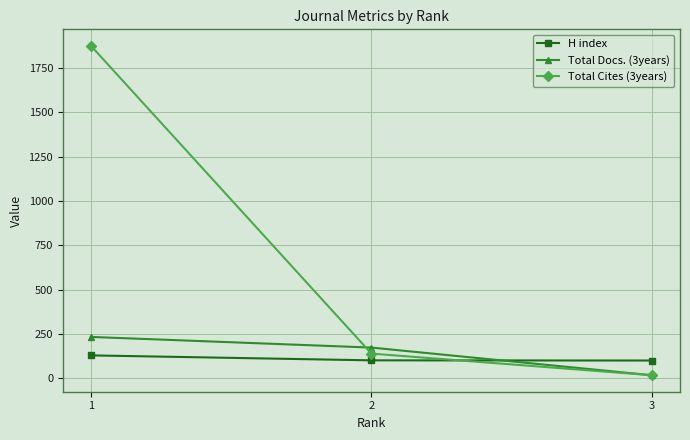

How many lines are shown in the chart?

3